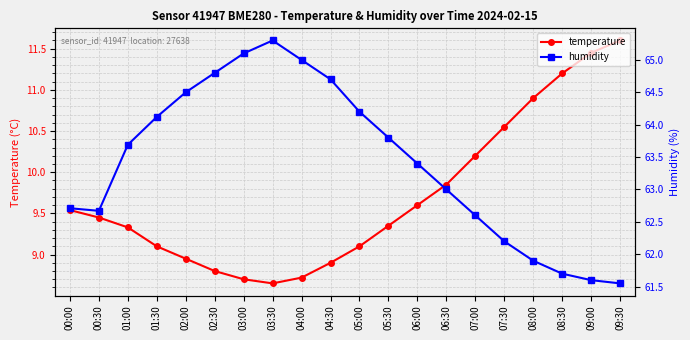

What is the difference between the maximum and minimum values in the temperature series?

2.9